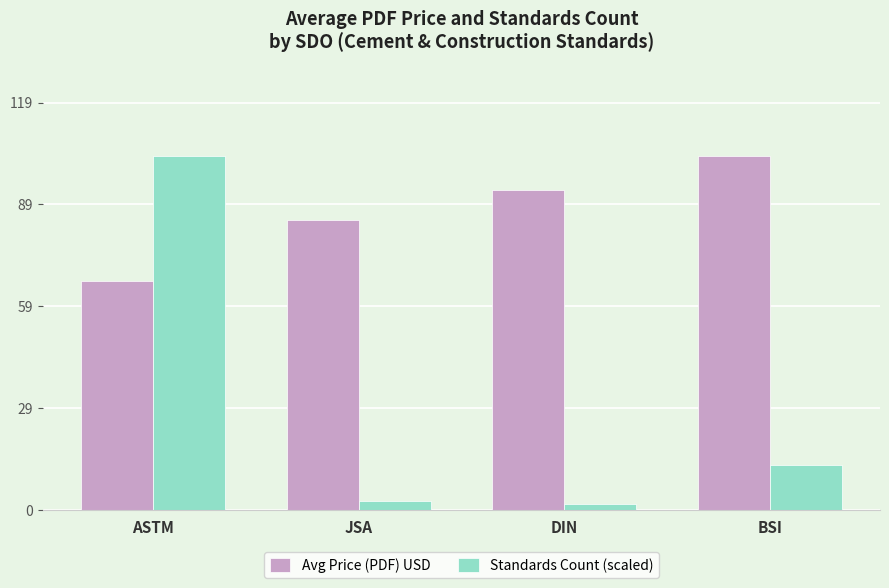

What are all the series names shown in the legend?

Avg Price (PDF) USD, Standards Count (scaled)